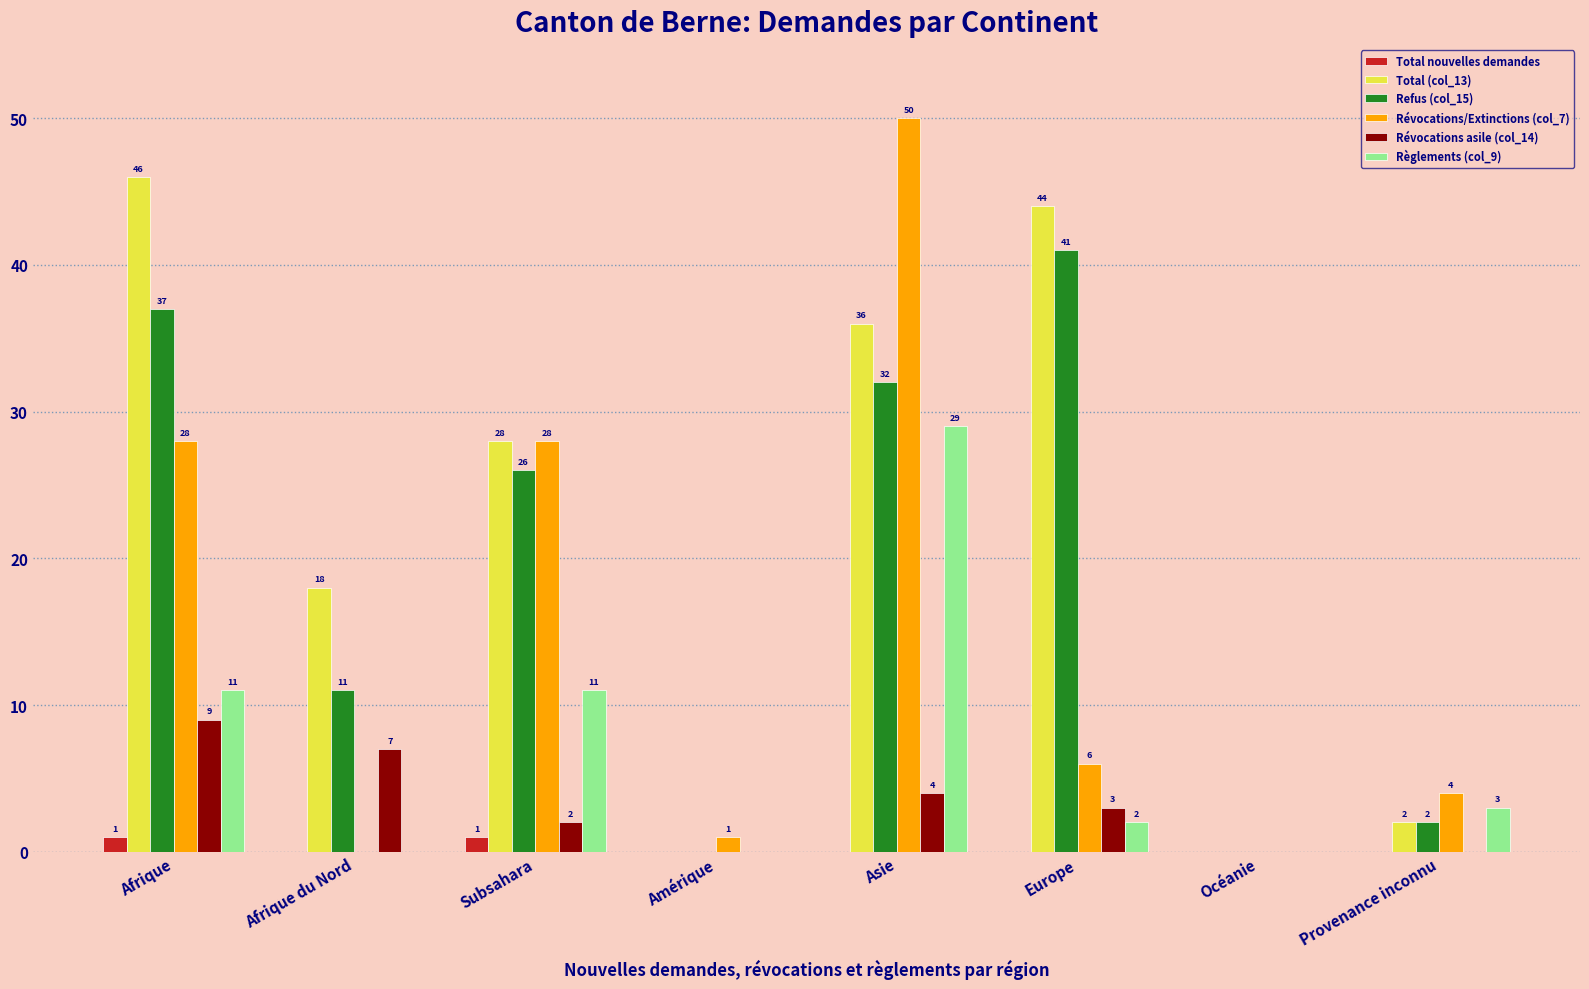

Between Amérique and Océanie, which series saw the biggest shift?

Révocations/Extinctions (col_7)